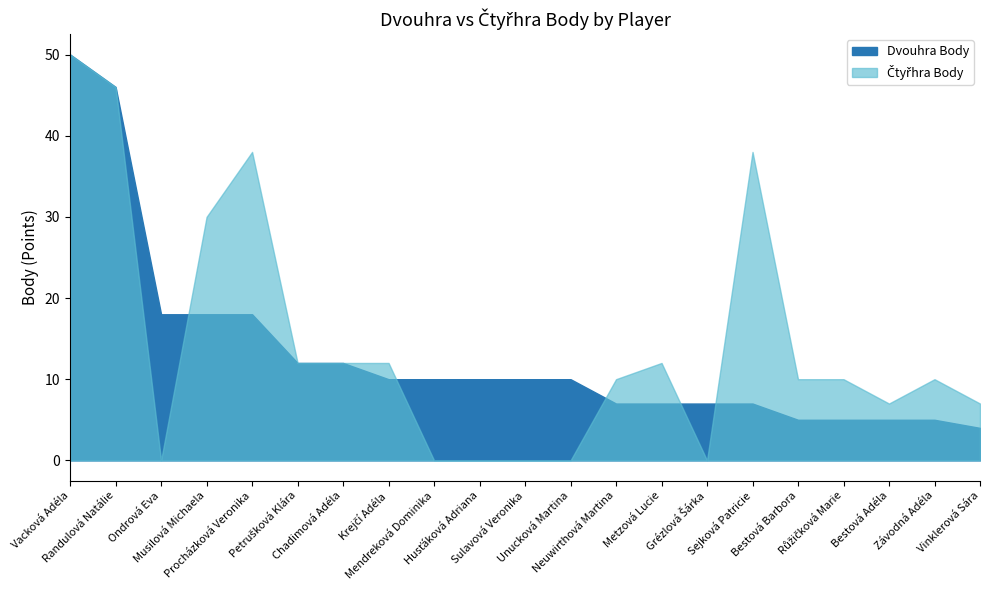

Does the chart have visible grid lines?

No